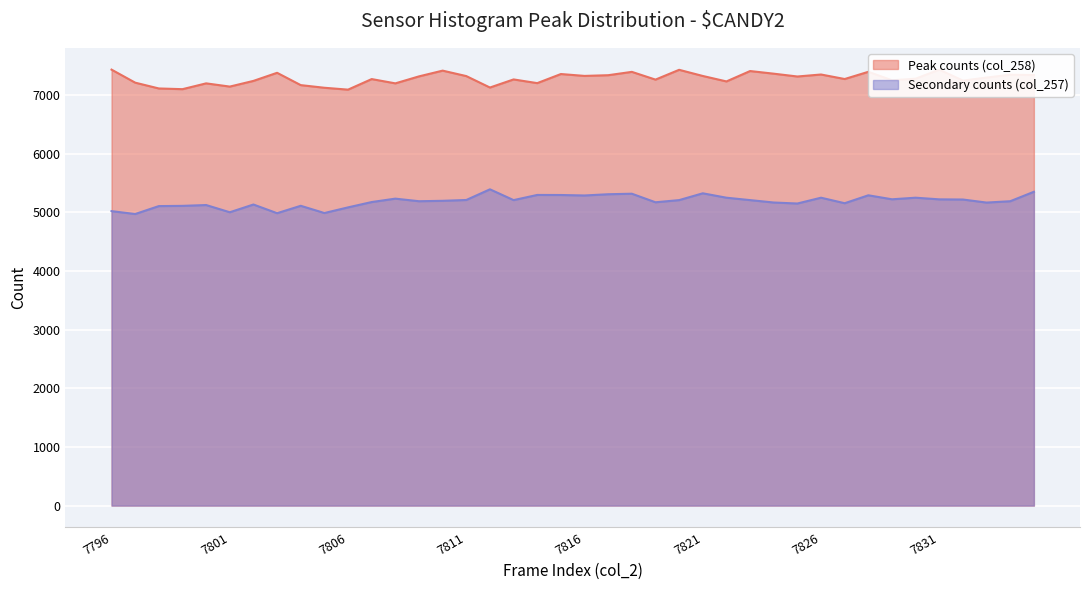

Which category has the lowest value across all series?

7797